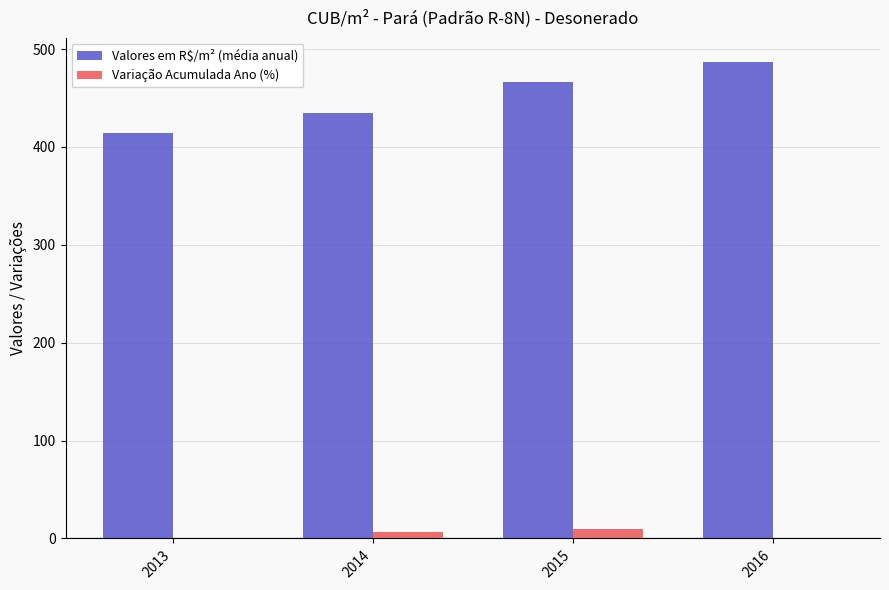

What are all the series names shown in the legend?

Valores em R$/m² (média anual), Variação Acumulada Ano (%)